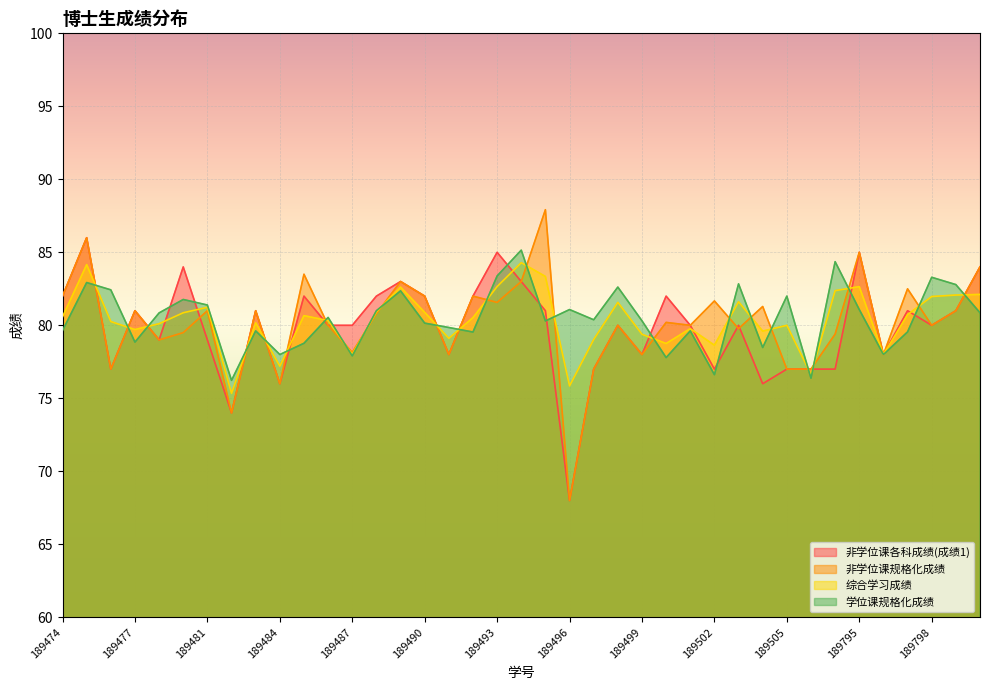

Reading left to right, list all the values displayed in this chart.

非学位课各科成绩(成绩1): 189474=82.0	189475=86.0	189476=77.0	189477=81.0	189478=79.0	189479=84.0	189481=79.0	189482=74.0	189483=81.0	189484=76.0	189485=82.0	189486=80.0	189487=80.0	189488=82.0	189489=83.0	189490=82.0	189491=78.0	189492=82.0	189493=85.0	189494=83.0	189495=81.0	189496=68.0	189497=77.0	189498=80.0	189499=78.0	189500=82.0	189501=80.0	189502=77.0	189503=80.0	189504=76.0	189505=77.0	189792=77.0	189793=77.0	189795=85.0	189796=78.0	189797=81.0	189798=80.0	189082=81.0	189084=84.0
非学位课规格化成绩: 189474=82.0	189475=86.0	189476=77.0	189477=81.0	189478=79.0	189479=79.5	189481=81.0	189482=74.0	189483=81.0	189484=76.0	189485=83.5	189486=80.0	189487=78.2	189488=80.8	189489=83.0	189490=82.0	189491=78.0	189492=82.0	189493=81.6	189494=83.0	189495=87.9	189496=68.0	189497=77.0	189498=80.0	189499=78.0	189500=80.2	189501=80.0	189502=81.7	189503=79.8	189504=81.3	189505=77.0	189792=77.0	189793=79.4	189795=85.0	189796=78.0	189797=82.5	189798=80.0	189082=81.0	189084=84.0
综合学习成绩: 189474=80.6	189475=84.2	189476=80.3	189477=79.7	189478=80.1	189479=80.9	189481=81.2	189482=75.3	189483=80.2	189484=77.2	189485=80.7	189486=80.3	189487=78.0	189488=80.9	189489=82.6	189490=80.9	189491=79.1	189492=80.5	189493=82.7	189494=84.3	189495=83.3	189496=75.8	189497=79.0	189498=81.6	189499=79.4	189500=78.8	189501=79.8	189502=78.6	189503=81.6	189504=79.6	189505=80.0	189792=76.6	189793=82.4	189795=82.6	189796=78.0	189797=80.7	189798=82.0	189082=82.1	189084=82.1
学位课规格化成绩: 189474=79.6	189475=82.9	189476=82.4	189477=78.8	189478=80.8	189479=81.8	189481=81.4	189482=76.2	189483=79.6	189484=78.0	189485=78.8	189486=80.5	189487=77.9	189488=81.0	189489=82.4	189490=80.2	189491=79.8	189492=79.5	189493=83.4	189494=85.2	189495=80.3	189496=81.1	189497=80.4	189498=82.6	189499=80.3	189500=77.8	189501=79.6	189502=76.6	189503=82.8	189504=78.5	189505=82.0	189792=76.4	189793=84.4	189795=81.1	189796=78.0	189797=79.5	189798=83.3	189082=82.8	189084=80.9